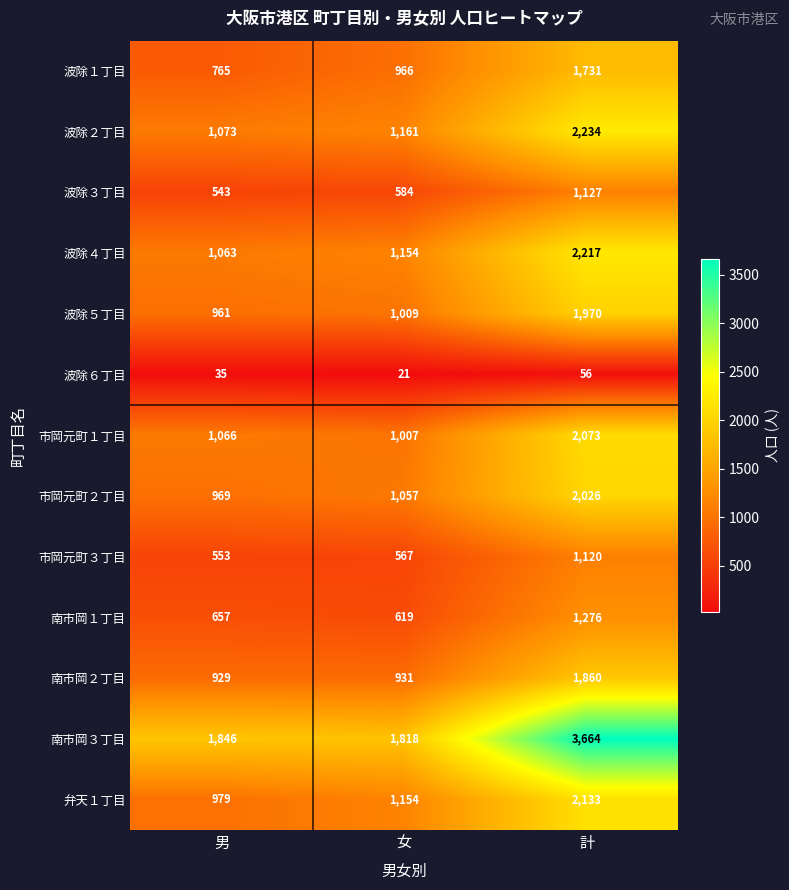

The value of 波除５丁目 at 女 is 1611. True or false?

False